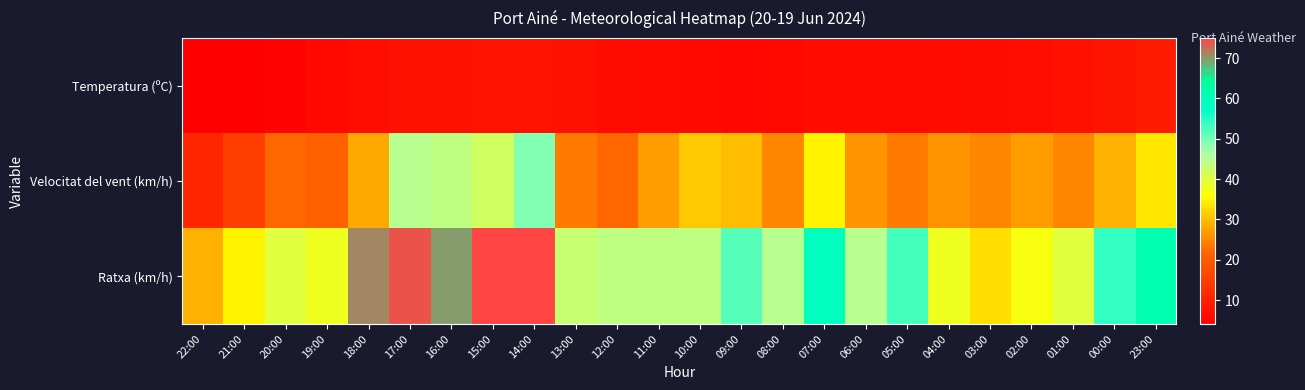

Reading left to right, transcribe all the data shown in this chart.

Temperatura (ºC): 22:00=4.1	21:00=4.3	20:00=4.8	19:00=5.6	18:00=6.6	17:00=7.3	16:00=7.2	15:00=7.6	14:00=7.5	13:00=7.3	12:00=6.4	11:00=6.0	10:00=5.7	09:00=5.4	08:00=5.7	07:00=6.1	06:00=6.2	05:00=5.8	04:00=6.1	03:00=6.5	02:00=6.6	01:00=7.1	00:00=7.8	23:00=9.0
Velocitat del vent (km/h): 22:00=11.0	21:00=15.0	20:00=22.0	19:00=21.0	18:00=28.0	17:00=45.0	16:00=44.0	15:00=42.0	14:00=49.0	13:00=24.0	12:00=22.0	11:00=27.0	10:00=31.0	09:00=30.0	08:00=25.0	07:00=35.0	06:00=26.0	05:00=24.0	04:00=26.0	03:00=25.0	02:00=27.0	01:00=25.0	00:00=29.0	23:00=34.0
Ratxa (km/h): 22:00=29.0	21:00=35.0	20:00=40.0	19:00=38.0	18:00=71.0	17:00=74.0	16:00=70.0	15:00=75.0	14:00=75.0	13:00=43.0	12:00=44.0	11:00=44.0	10:00=44.0	09:00=52.0	08:00=45.0	07:00=59.0	06:00=45.0	05:00=53.0	04:00=38.0	03:00=33.0	02:00=37.0	01:00=40.0	00:00=54.0	23:00=61.0